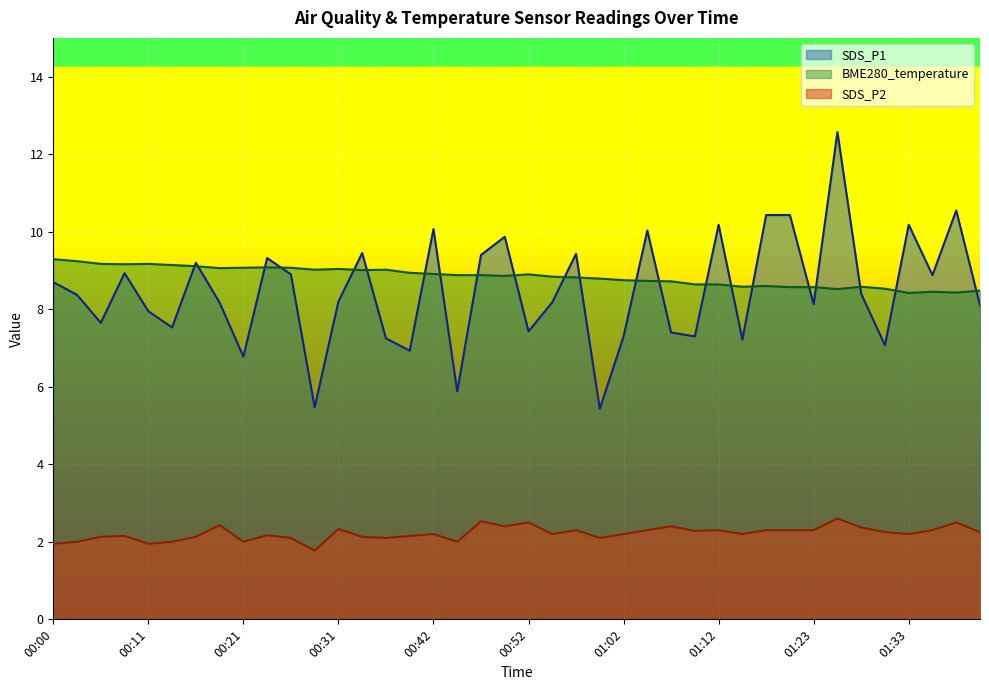

What is the difference between the second highest and minimum values in the SDS_P1 series?

5.1